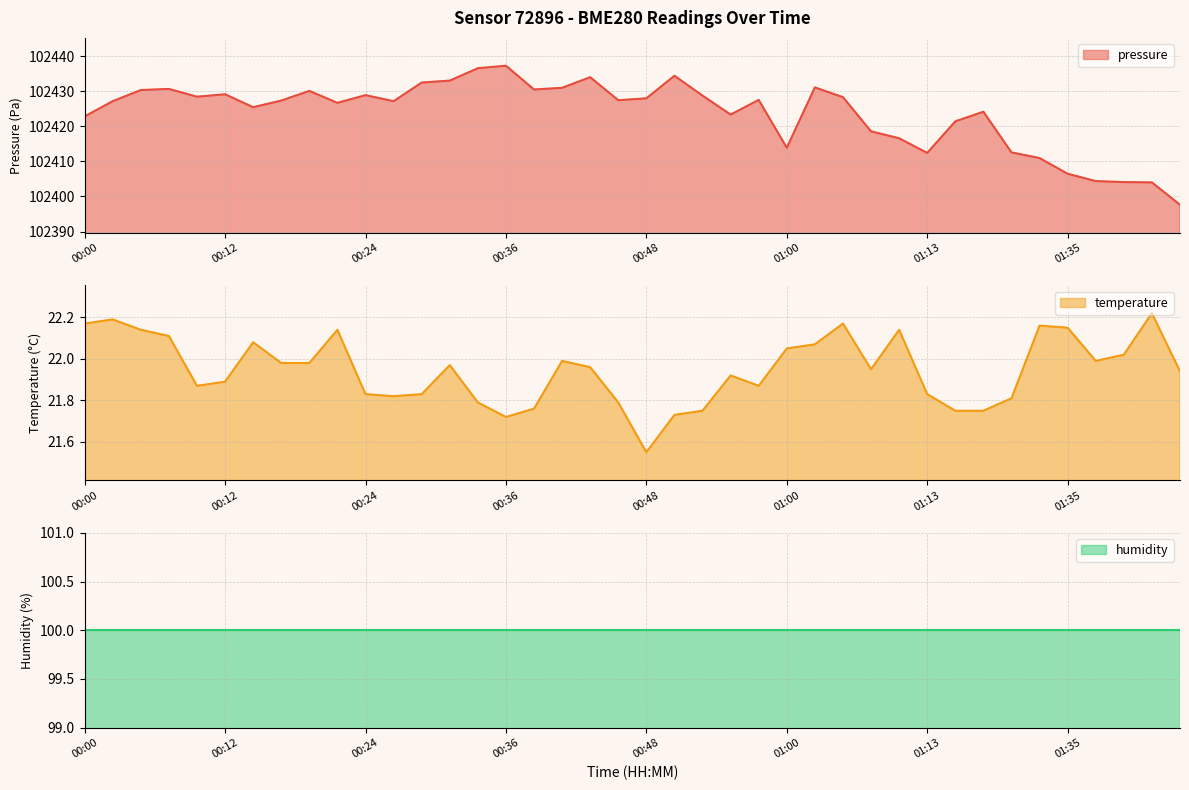

What is the minimum value for pressure?

102397.6